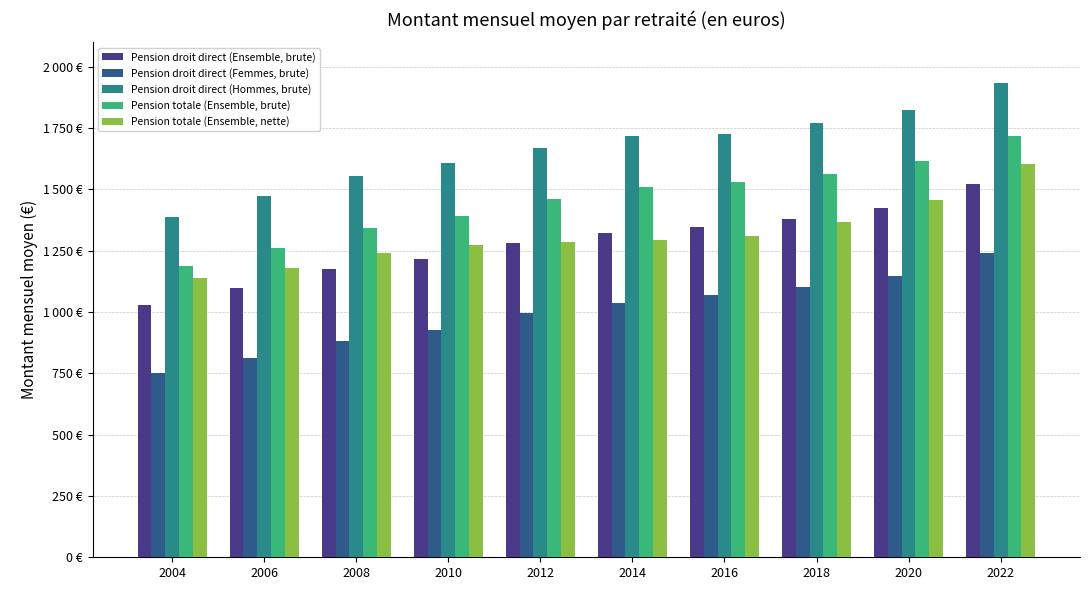

What value does the Pension droit direct (Ensemble, brute) series have at 2018?

1379